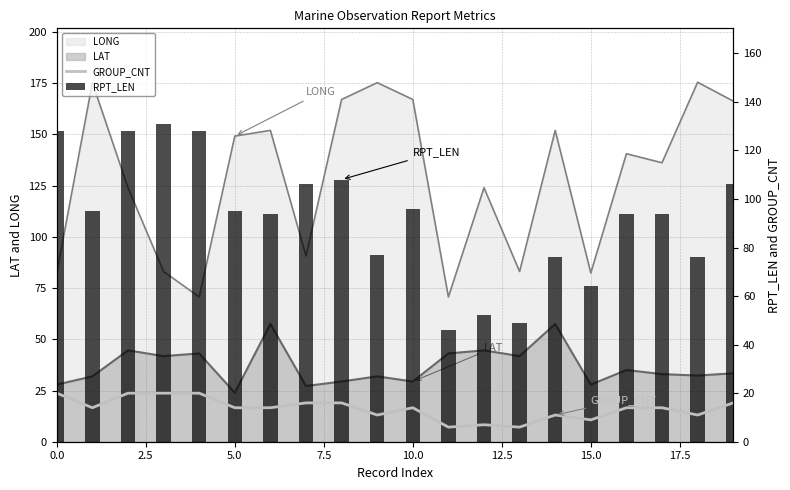

What value does the RPT_LEN series have at 10, to the nearest 5?

95